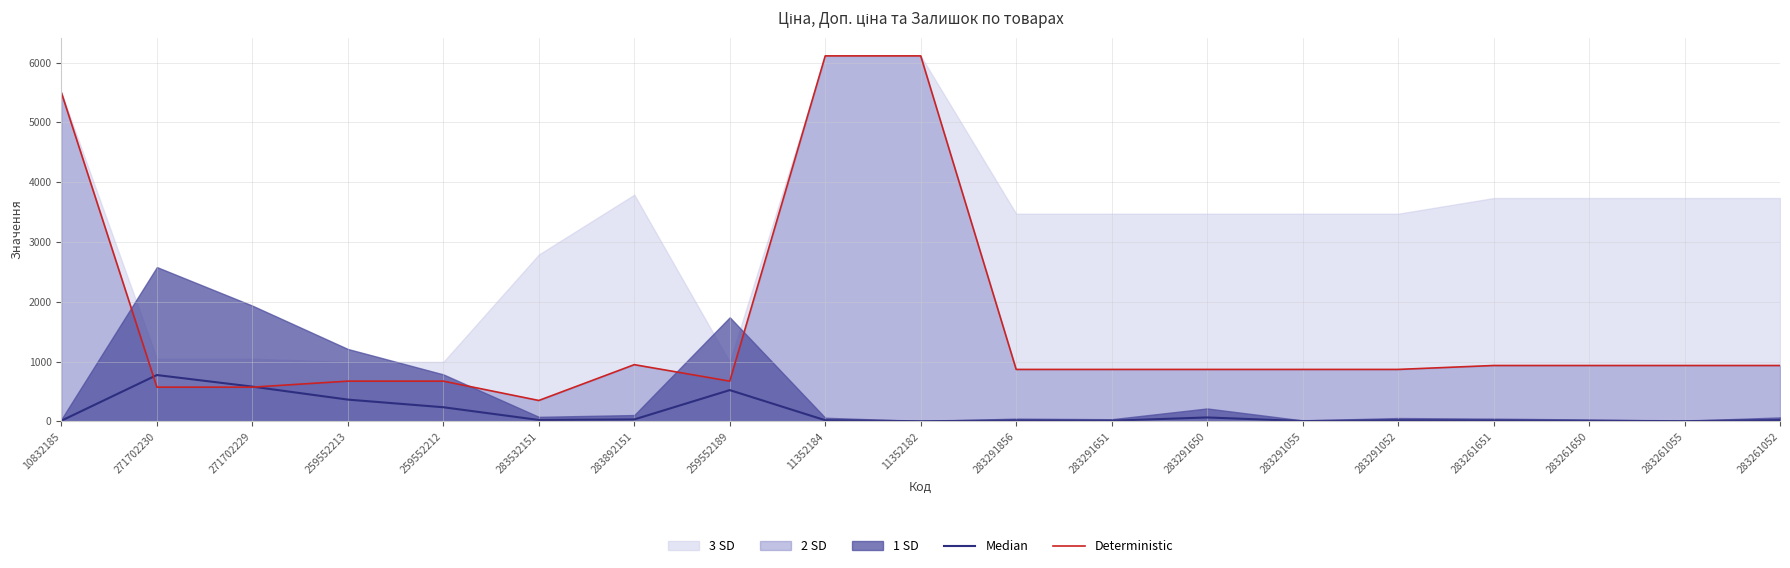

The Median series shows 6.4 at 10832185. True or false?

False